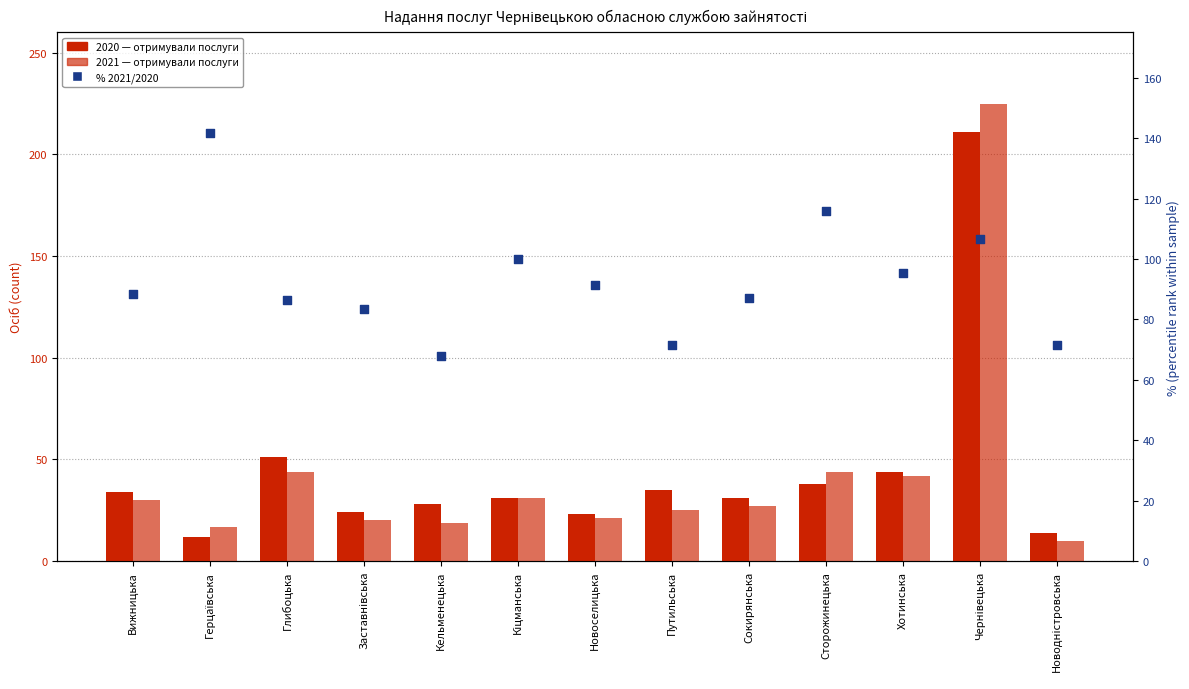

Which series has the largest Y range (max minus min)?

2021 (Отримували послуги)